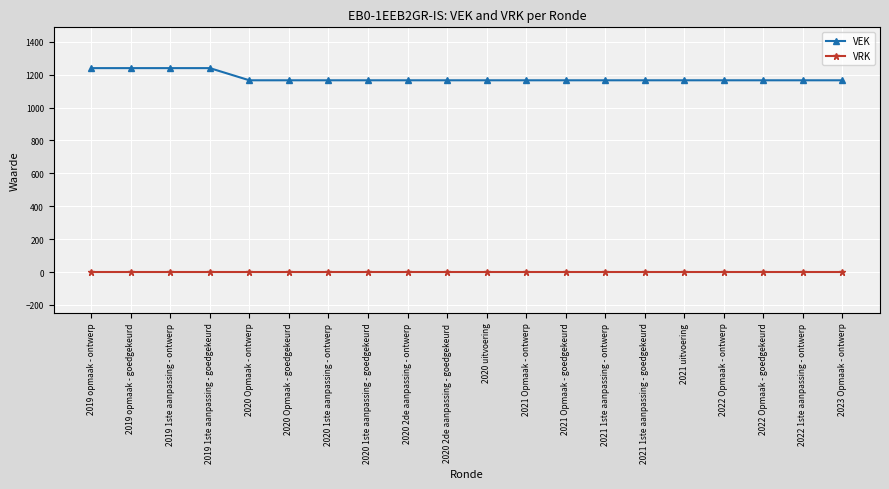

Reading left to right, transcribe all the data shown in this chart.

VEK: 2019 opmaak - ontwerp=1240	2019 opmaak - goedgekeurd=1240	2019 1ste aanpassing - ontwerp=1240	2019 1ste aanpassing - goedgekeurd=1240	2020 Opmaak - ontwerp=1166	2020 Opmaak - goedgekeurd=1166	2020 1ste aanpassing - ontwerp=1166	2020 1ste aanpassing - goedgekeurd=1166	2020 2de aanpassing - ontwerp=1166	2020 2de aanpassing - goedgekeurd=1166	2020 uitvoering=1166	2021 Opmaak - ontwerp=1166	2021 Opmaak - goedgekeurd=1166	2021 1ste aanpassing - ontwerp=1166	2021 1ste aanpassing - goedgekeurd=1166	2021 uitvoering=1166	2022 Opmaak - ontwerp=1166	2022 Opmaak - goedgekeurd=1166	2022 1ste aanpassing - ontwerp=1166	2023 Opmaak - ontwerp=1166
VRK: 2019 opmaak - ontwerp=0	2019 opmaak - goedgekeurd=0	2019 1ste aanpassing - ontwerp=0	2019 1ste aanpassing - goedgekeurd=0	2020 Opmaak - ontwerp=0	2020 Opmaak - goedgekeurd=0	2020 1ste aanpassing - ontwerp=0	2020 1ste aanpassing - goedgekeurd=0	2020 2de aanpassing - ontwerp=0	2020 2de aanpassing - goedgekeurd=0	2020 uitvoering=0	2021 Opmaak - ontwerp=0	2021 Opmaak - goedgekeurd=0	2021 1ste aanpassing - ontwerp=0	2021 1ste aanpassing - goedgekeurd=0	2021 uitvoering=0	2022 Opmaak - ontwerp=0	2022 Opmaak - goedgekeurd=0	2022 1ste aanpassing - ontwerp=0	2023 Opmaak - ontwerp=0